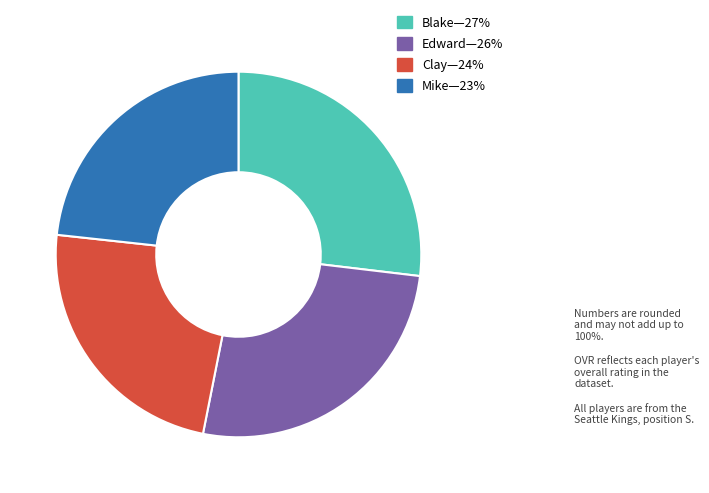

Does any single category account for the majority?

No